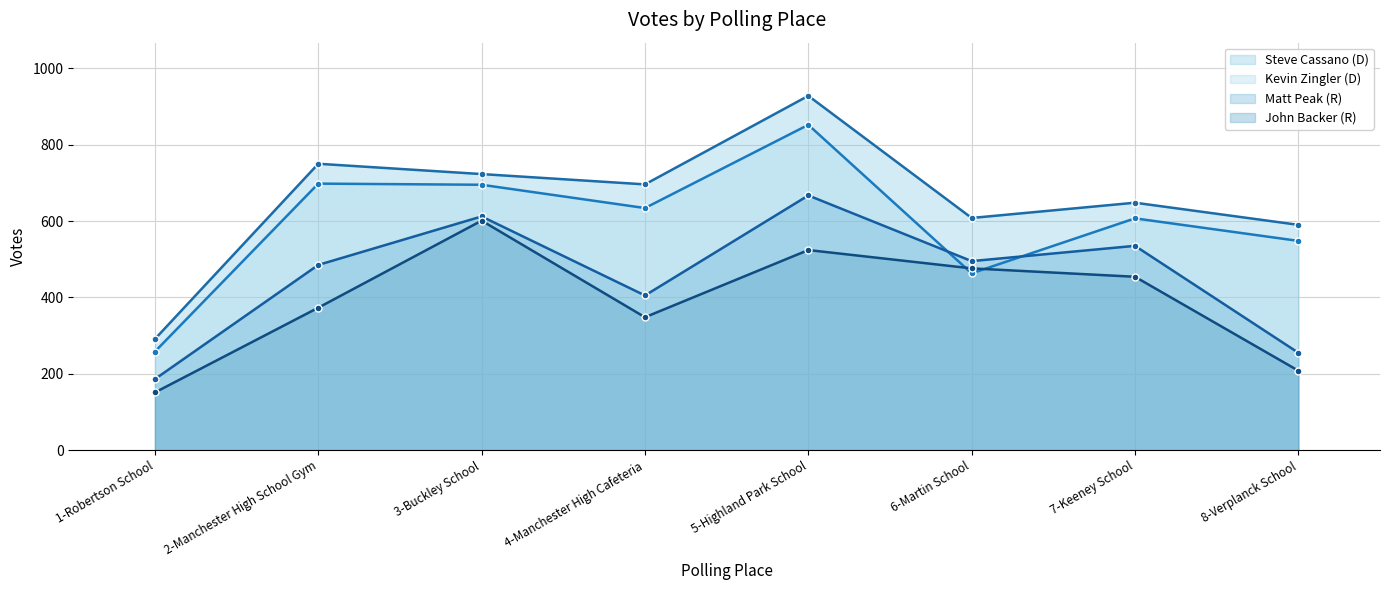

The value of Steve Cassano (D) (line) at 2-Manchester High School Gym is 750. True or false?

True